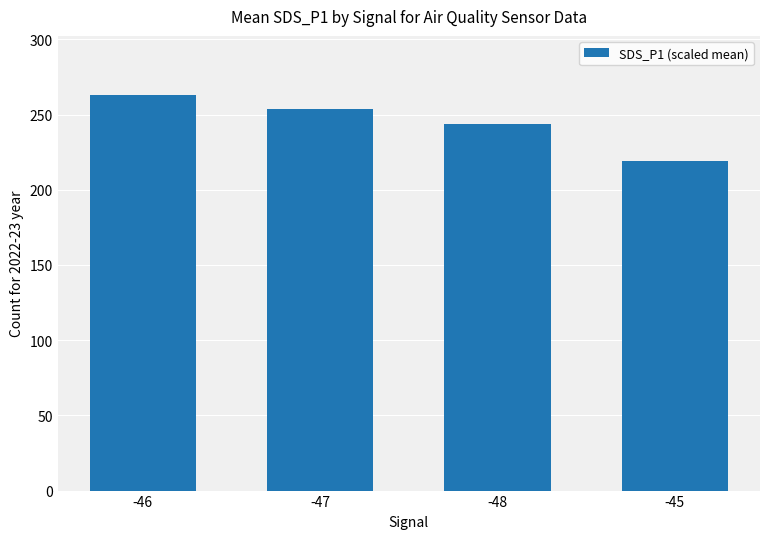

What is the label of the 3rd bar from the right?

-47